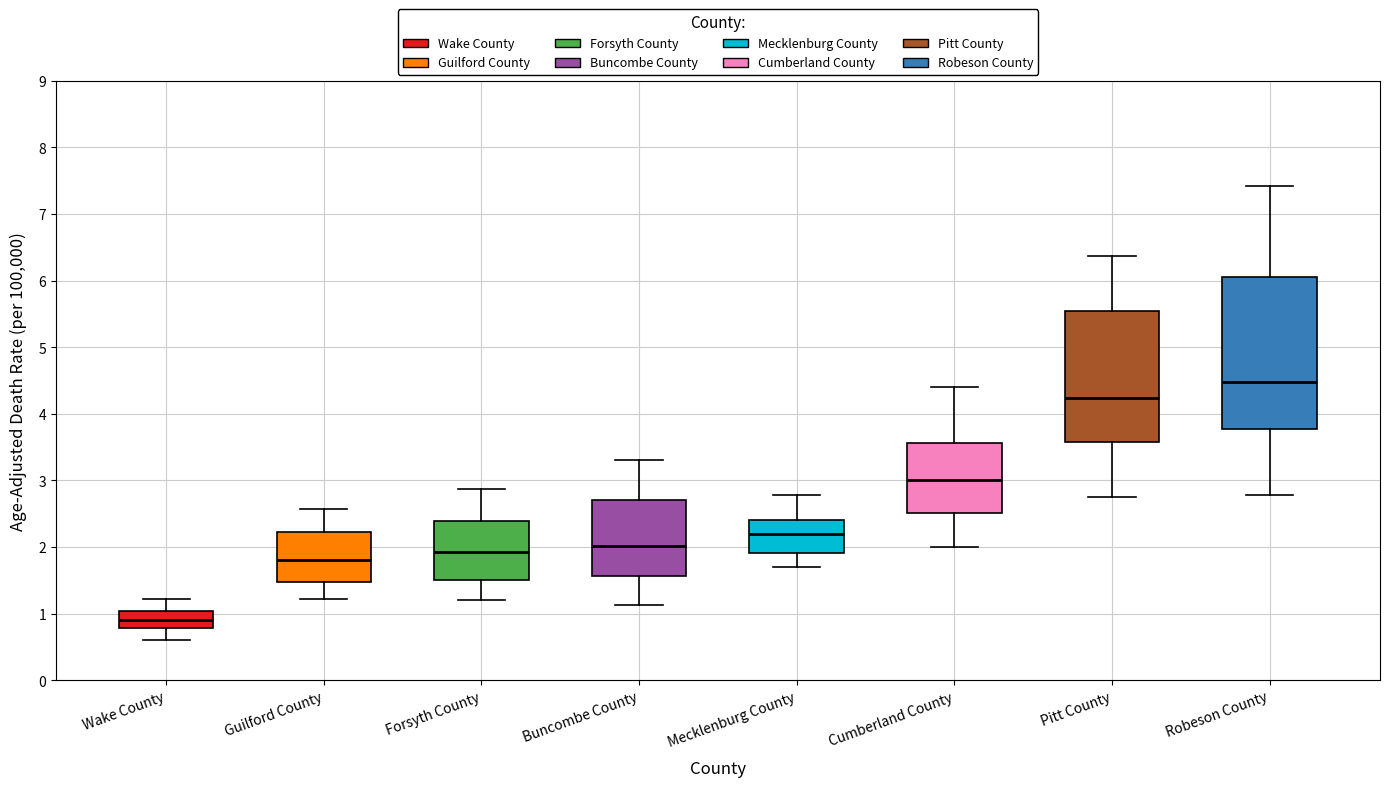

Which box's median line is the lowest?

Wake County